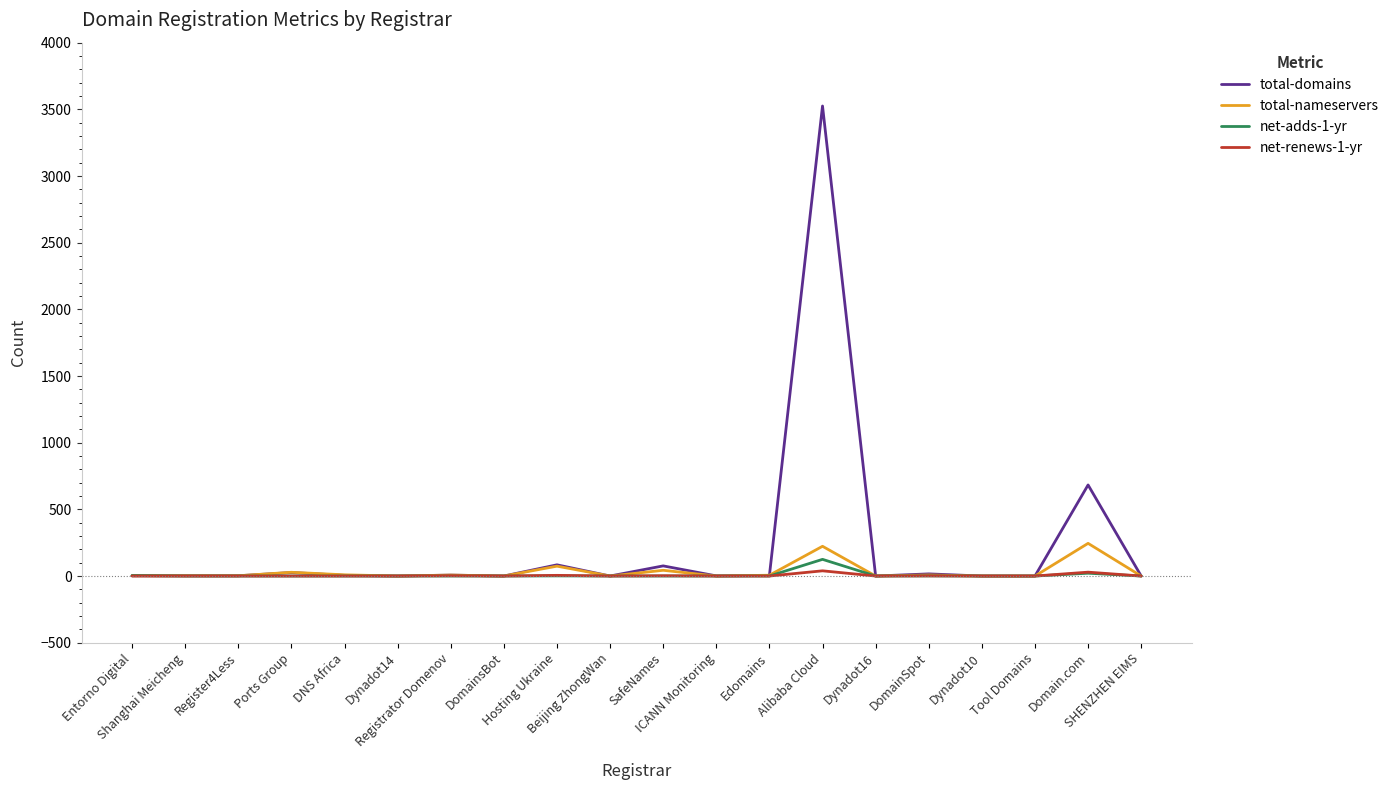

Which series has the widest spread of values?

total-domains